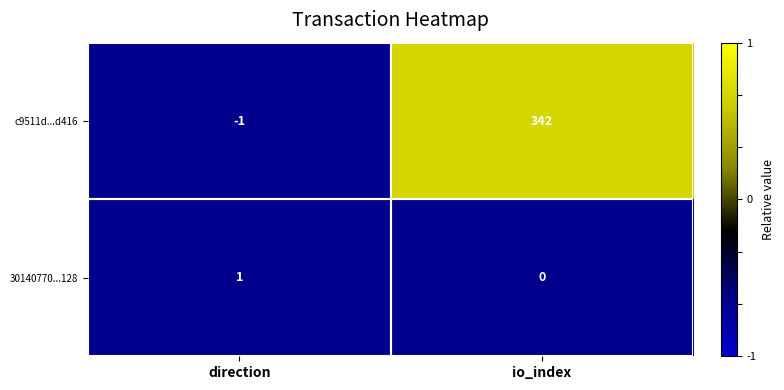

What is the minimum value shown in the chart?

-1